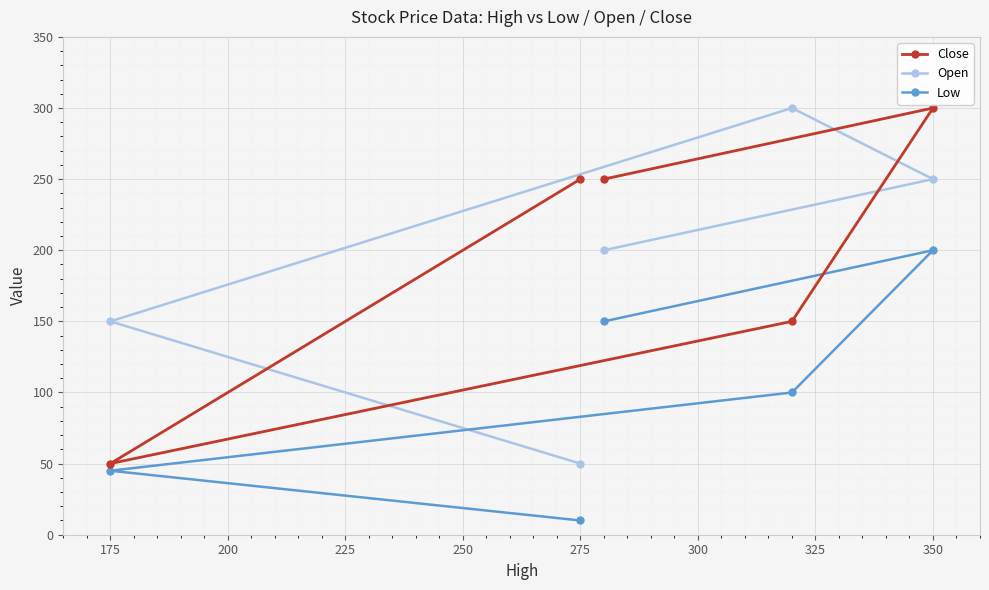

Reading left to right, extract all data points from this chart.

Close: 50	250	250	150	300
Open: 150	50	200	300	250
Low: 45	10	150	100	200